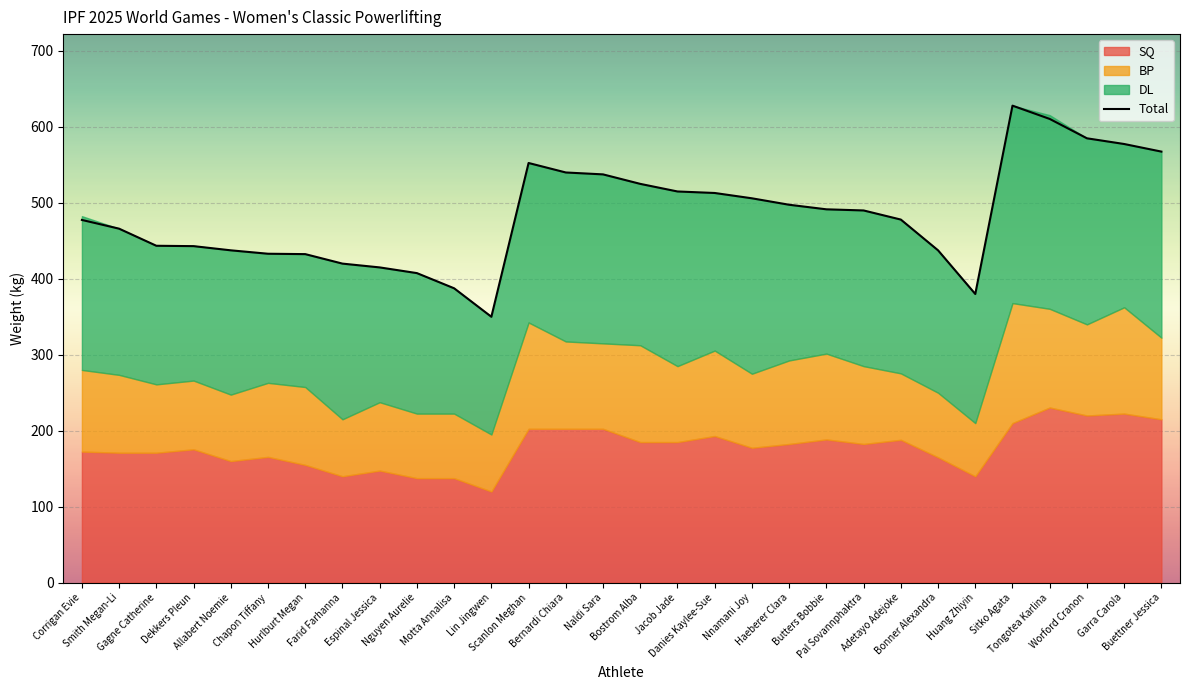

Between Huang Zhiyin and Farid Farhanna, which is larger?

Huang Zhiyin